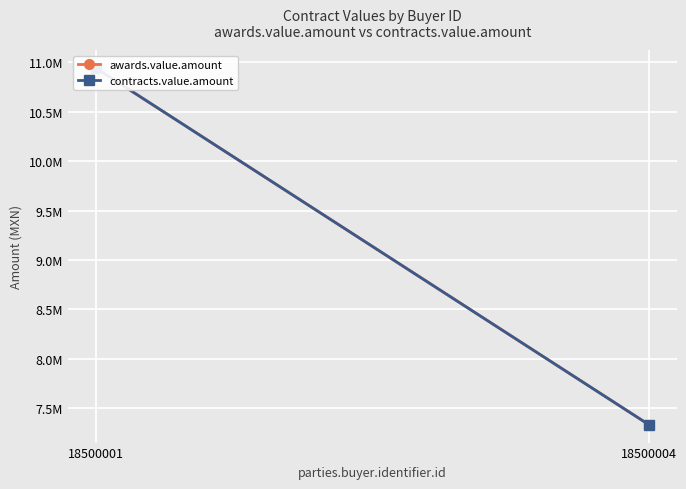

Count the number of categories in the chart.

2